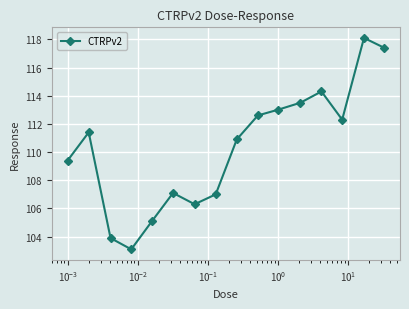

How many interior local valleys (lower than both neighbors) does the data have?

3